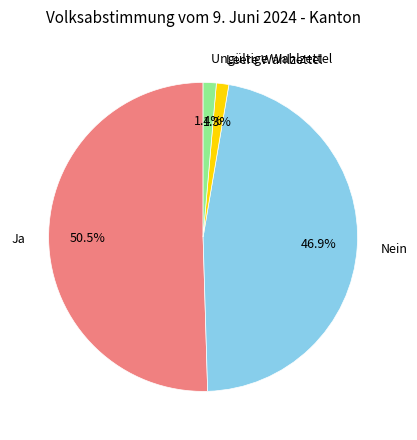

What percentage is NOT represented by Nein?

53.1%